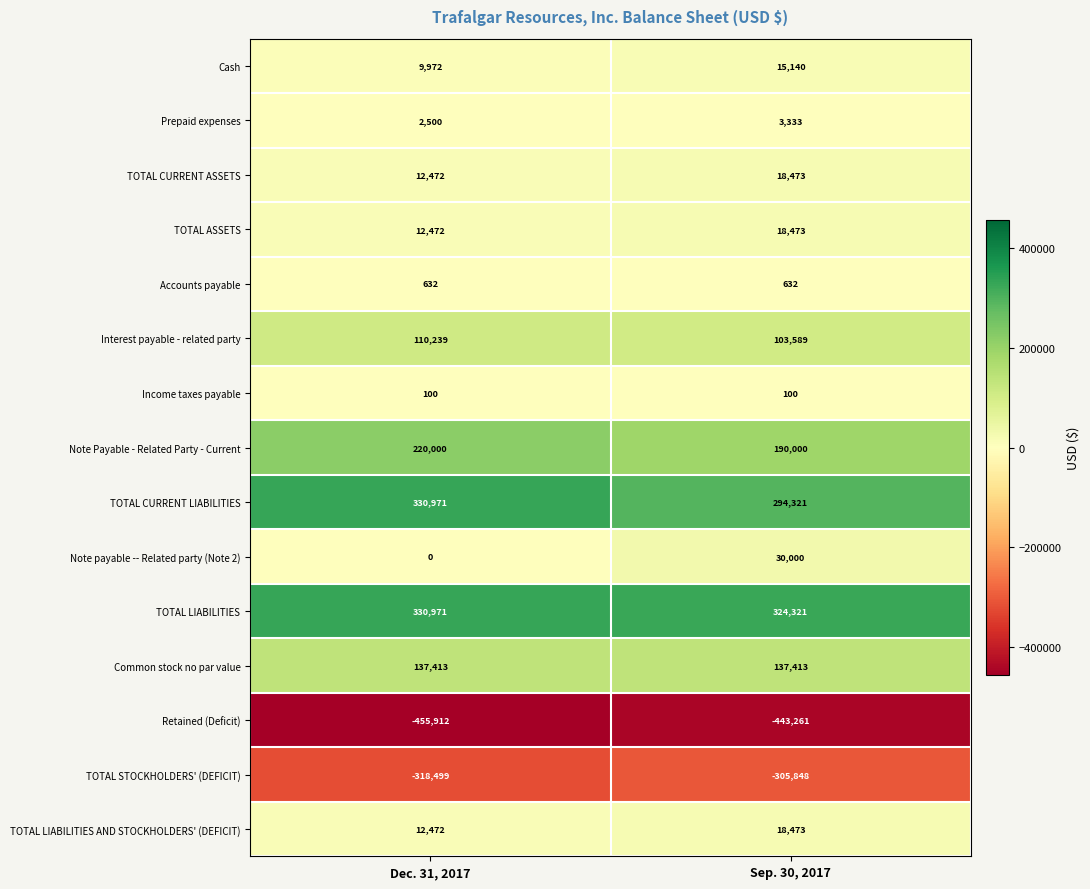

What is the minimum value shown in the chart?

-455912